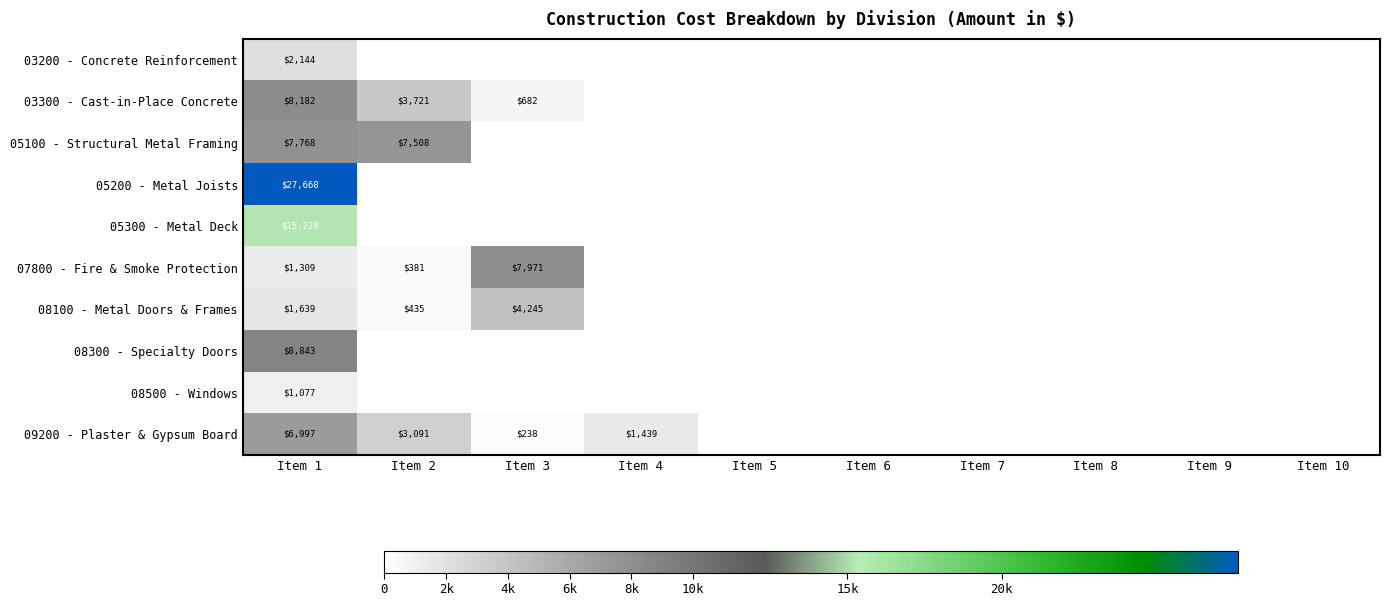

Count the number of categories in the chart.

10